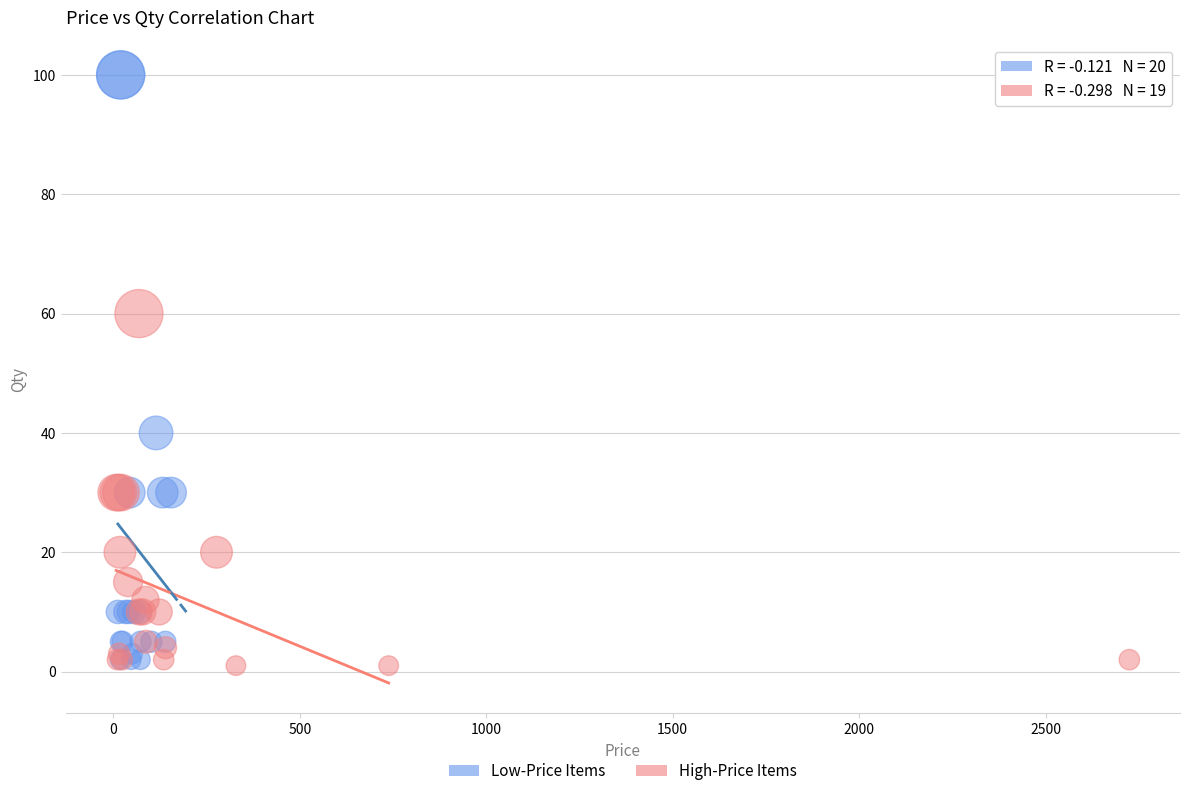

Which series contains the lowest Y value?

High-Price Items